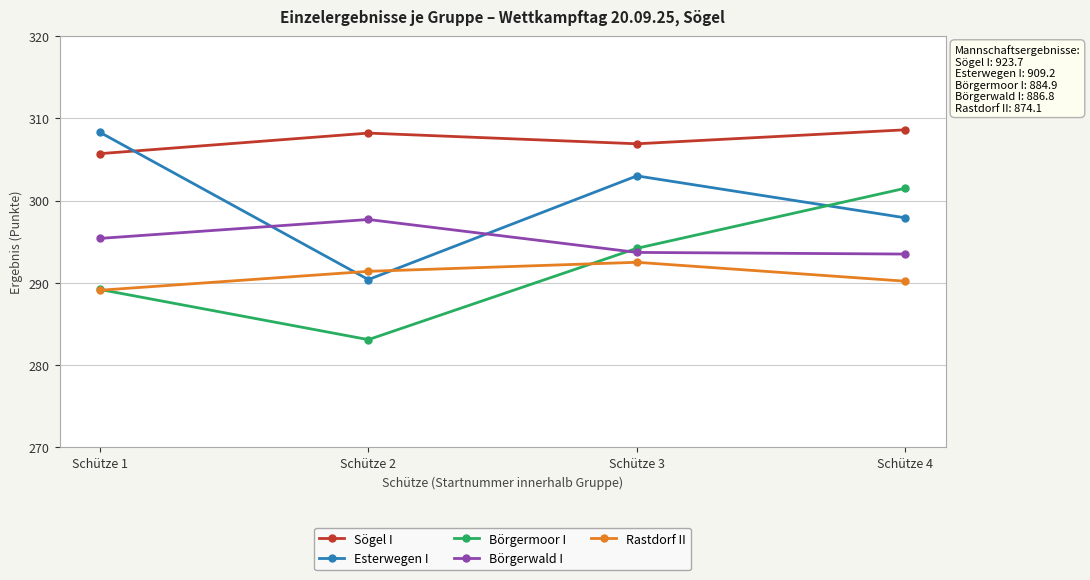

What are all the series names shown in the legend?

Sögel I, Esterwegen I, Börgermoor I, Börgerwald I, Rastdorf II